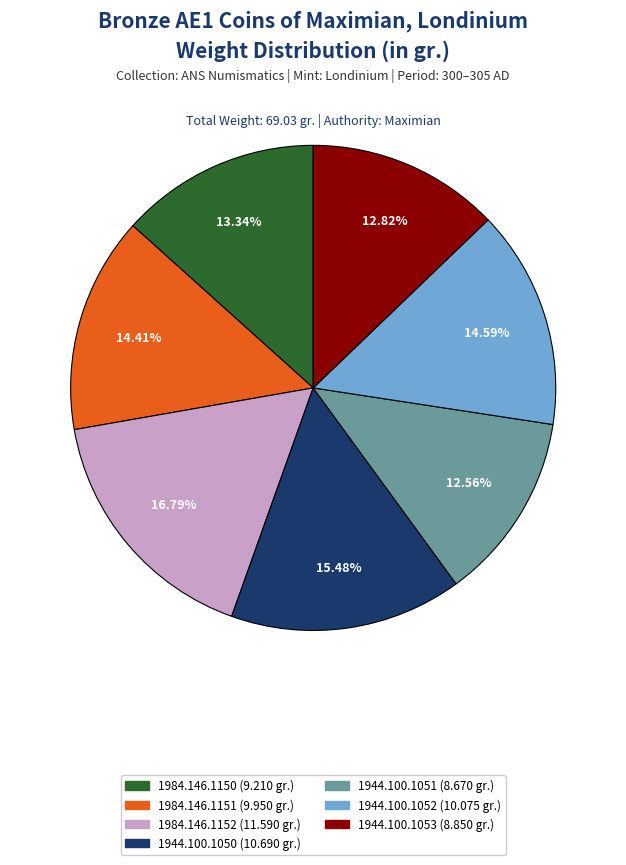

Which has a higher value, 1984.146.1150 (9.210 gr.) or 1944.100.1052 (10.075 gr.)?

1944.100.1052 (10.075 gr.)